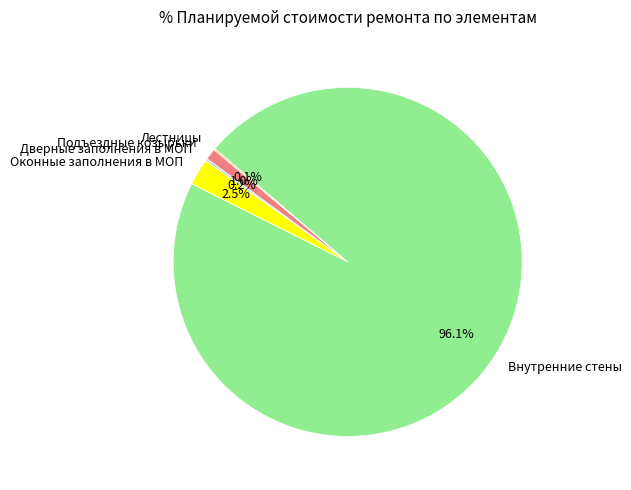

What is the largest slice in the pie chart?

Внутренние стены